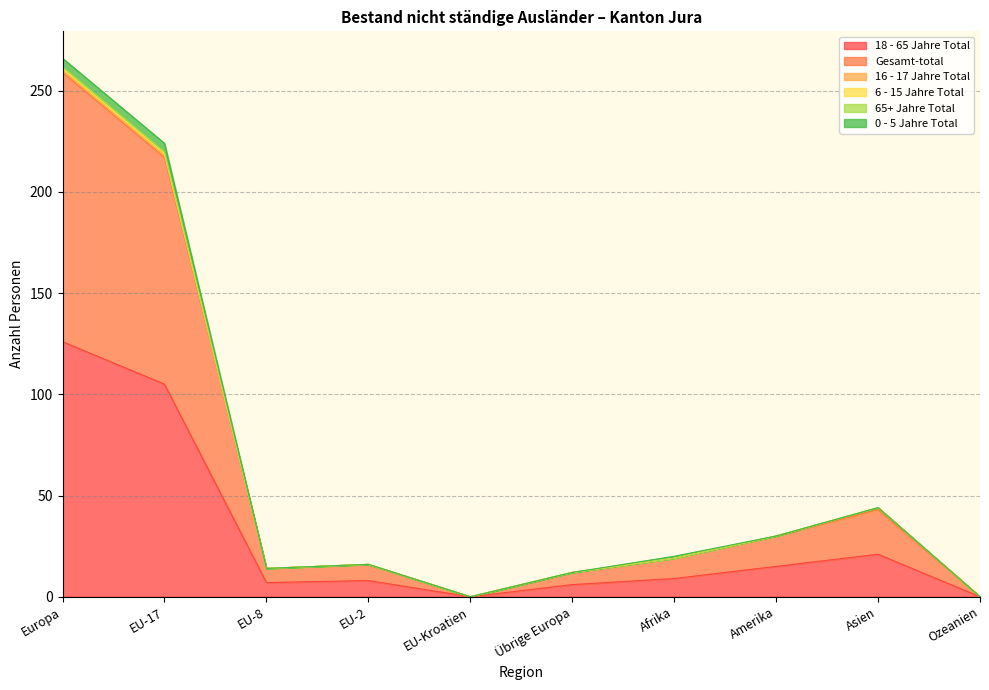

How many lines are shown in the chart?

6